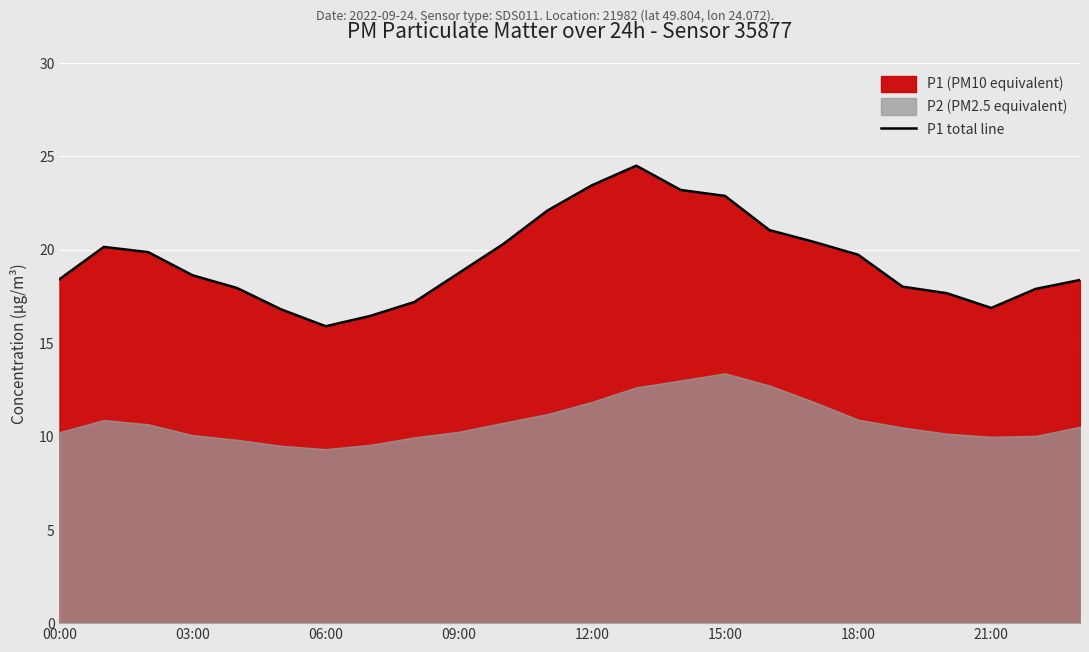

What is the maximum value for P1 total line?

24.5